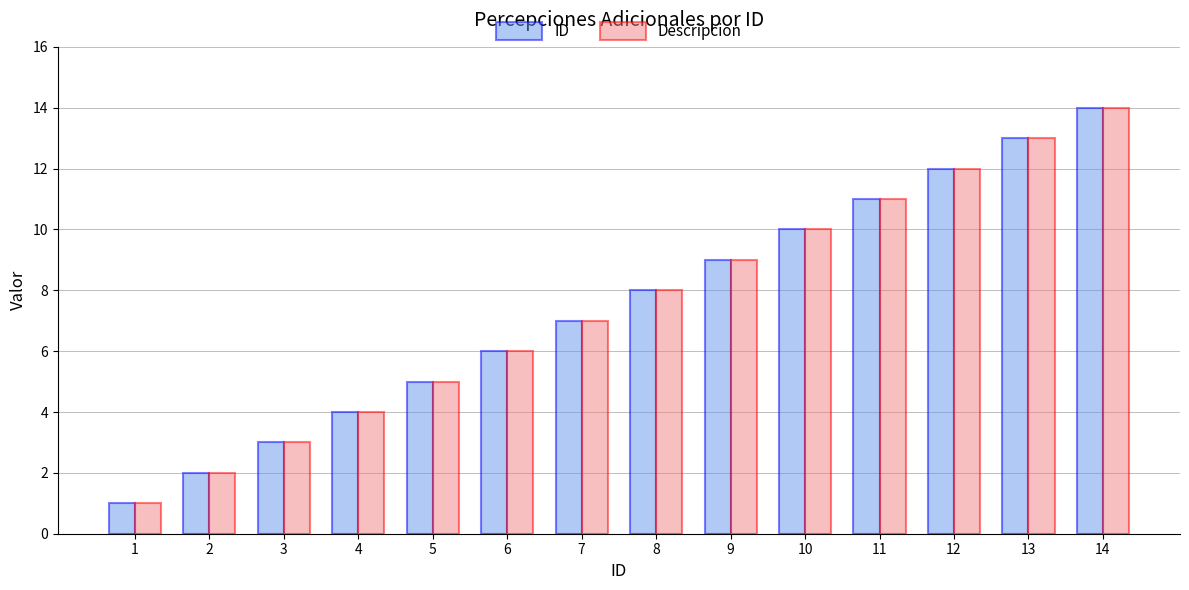

Which category has the highest value in the ID series?

14